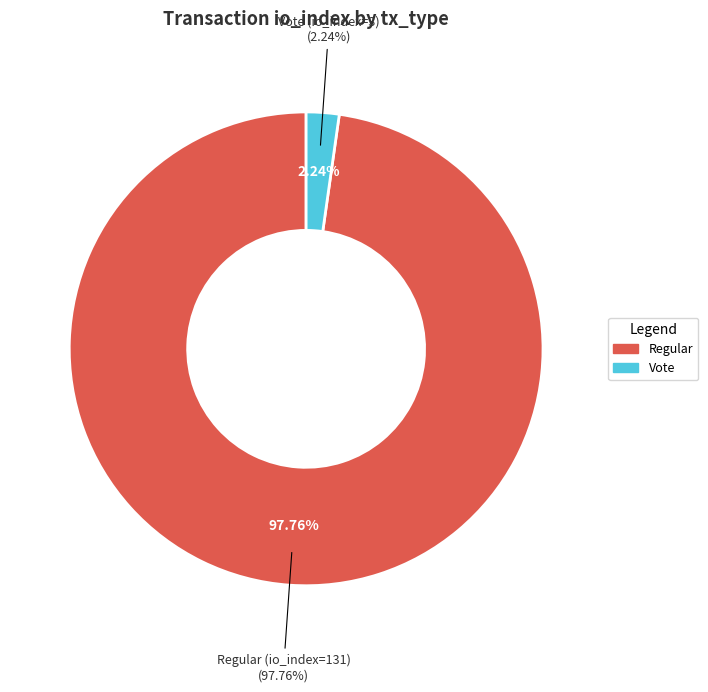

Combined, do Regular (io_index=131) and Vote (io_index=3) account for over 50%?

Yes